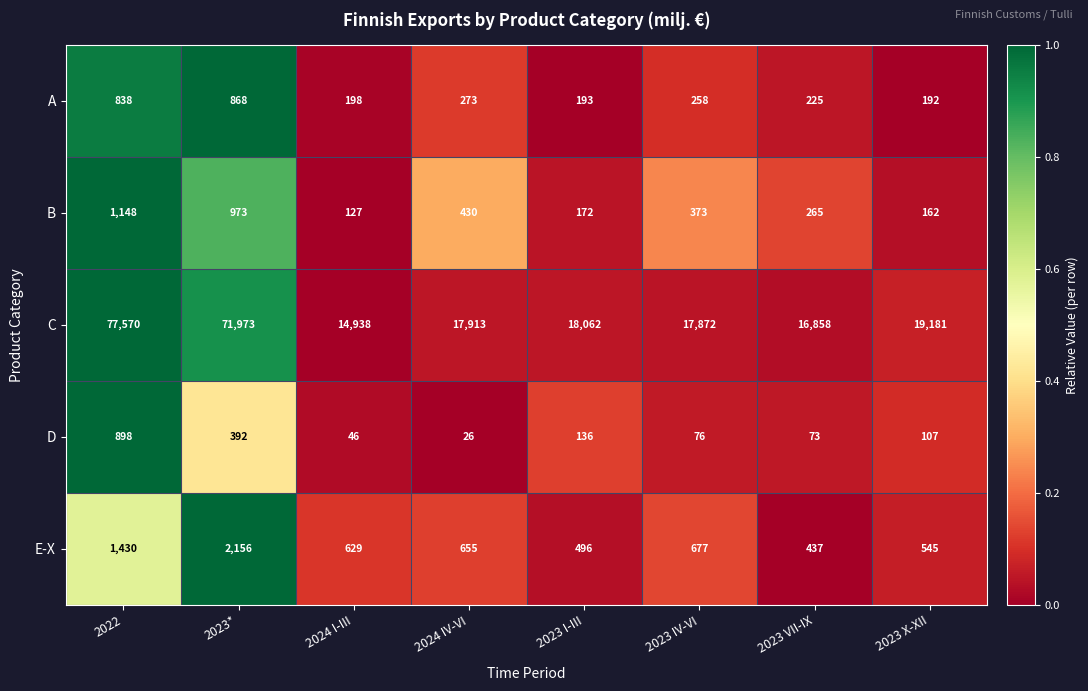

Is the value of C at 2024 IV-VI greater than the value of D at 2023 VII-IX?

Yes